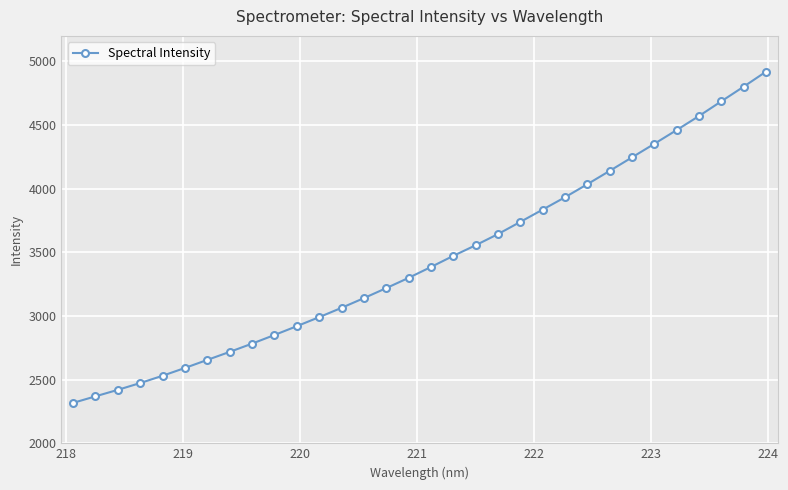

What is the value of the 27th point from the left?

4352.2